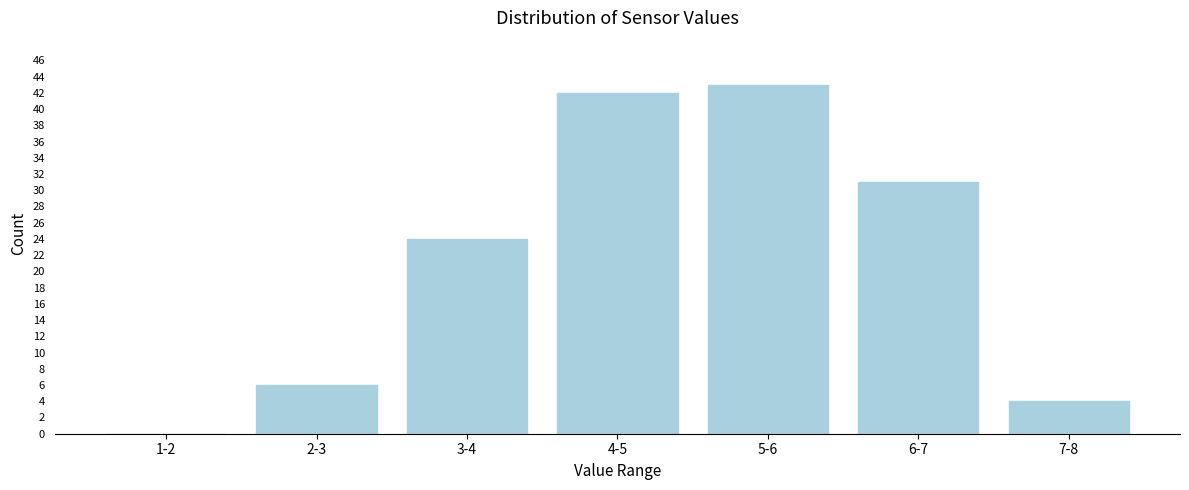

Reading left to right, extract all data points from this chart.

1-2=0	2-3=6	3-4=24	4-5=42	5-6=43	6-7=31	7-8=4